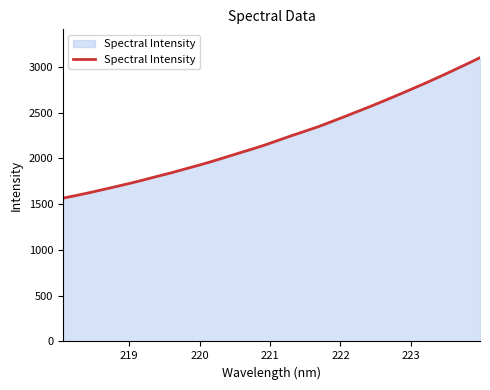

How many values are below 2197?

16